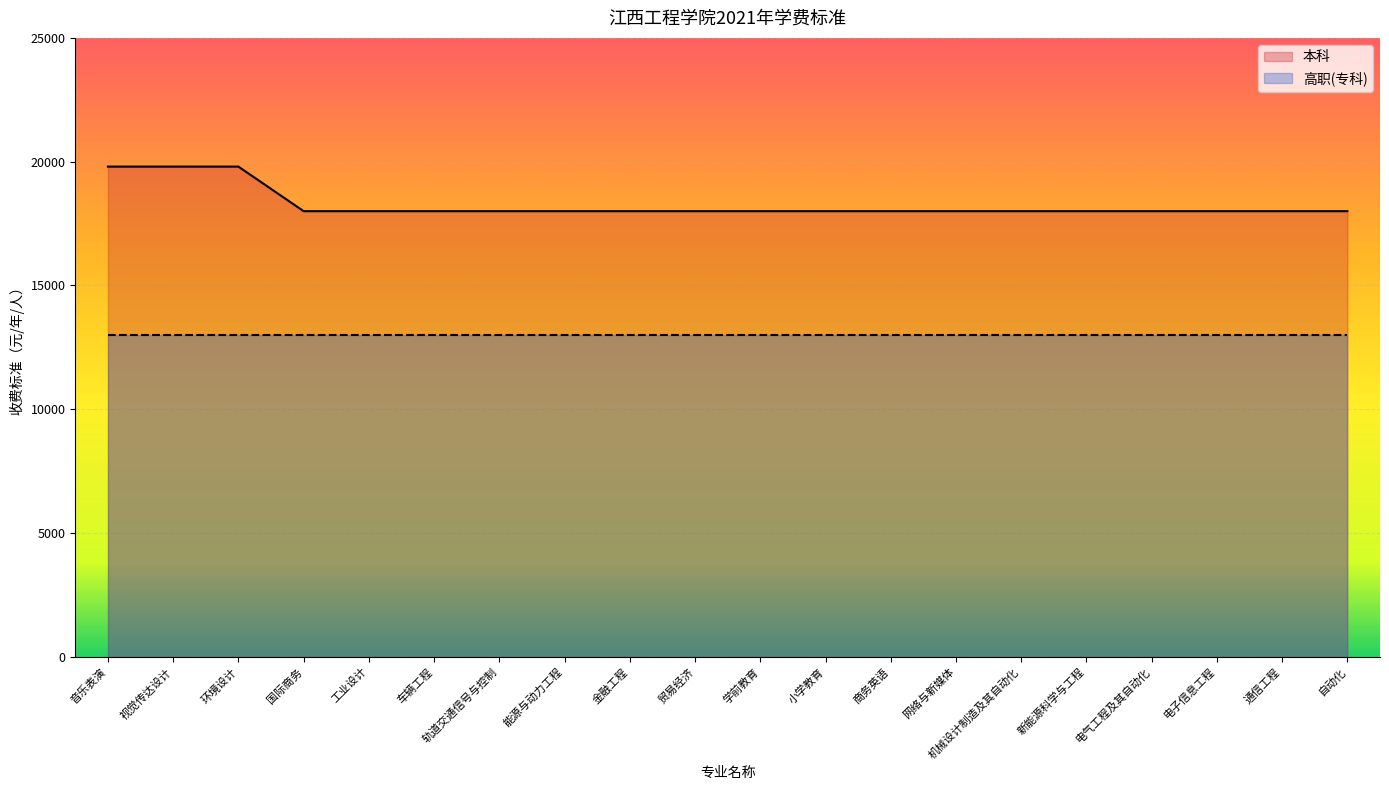

Does the chart display data point markers on the line(s)?

No